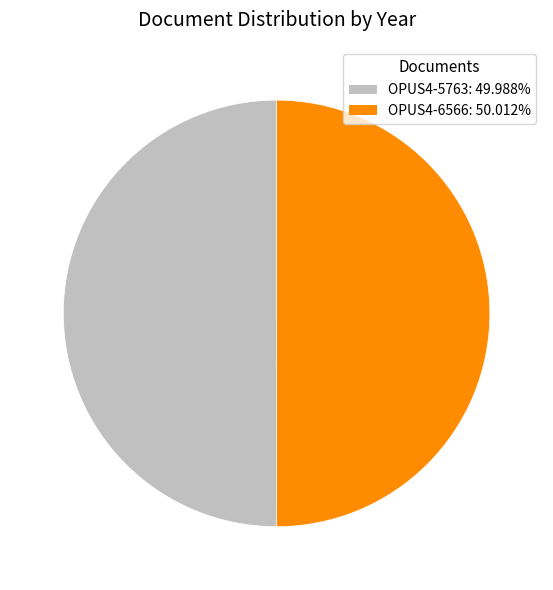

What is the ratio of the value at OPUS4-6566: 50.012% to the value at OPUS4-5763: 49.988%?

1.0